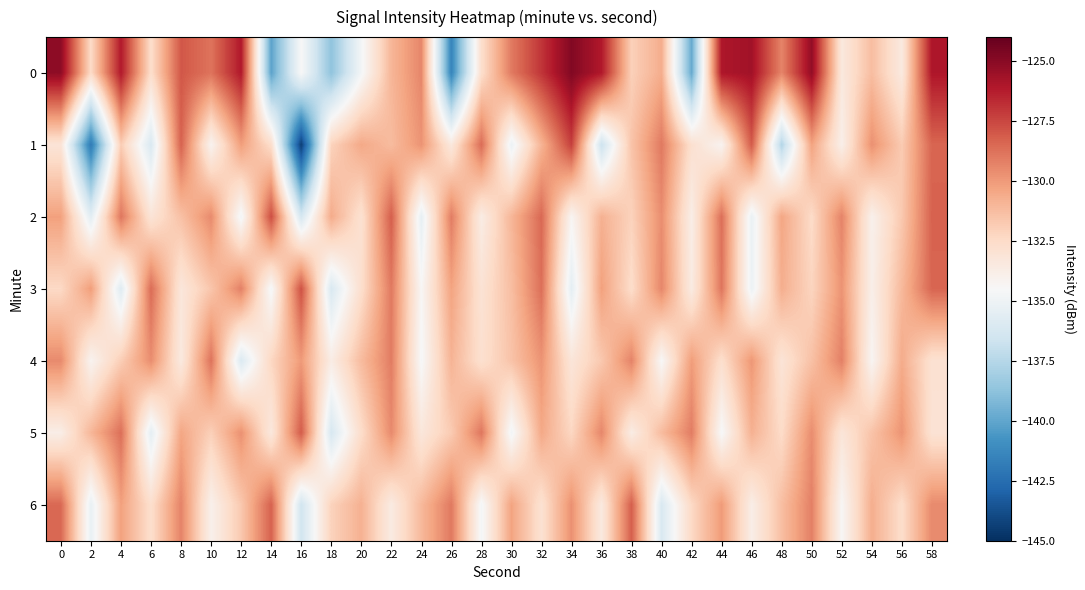

Rank the series at 26 from lowest to highest value.

0, 1, 5, 4, 3, 2, 6